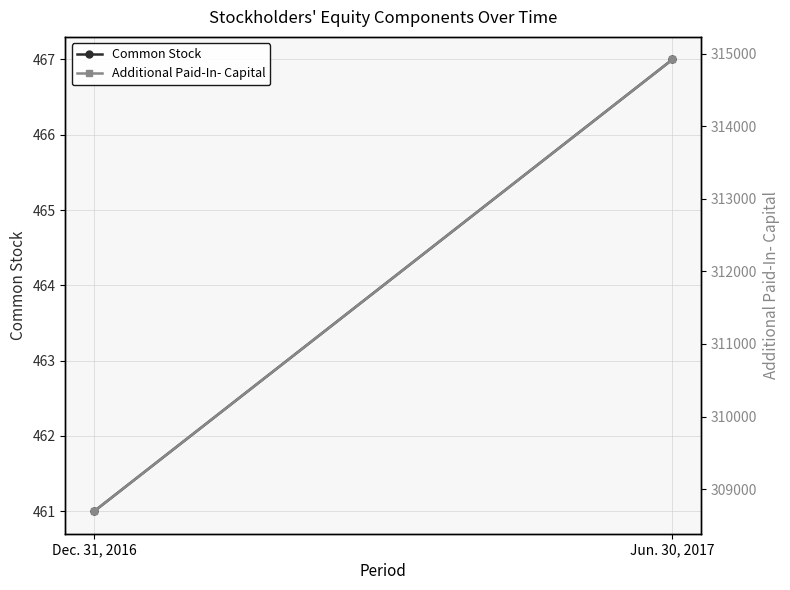

At which category does the chart reach its peak across all series?

Jun. 30, 2017